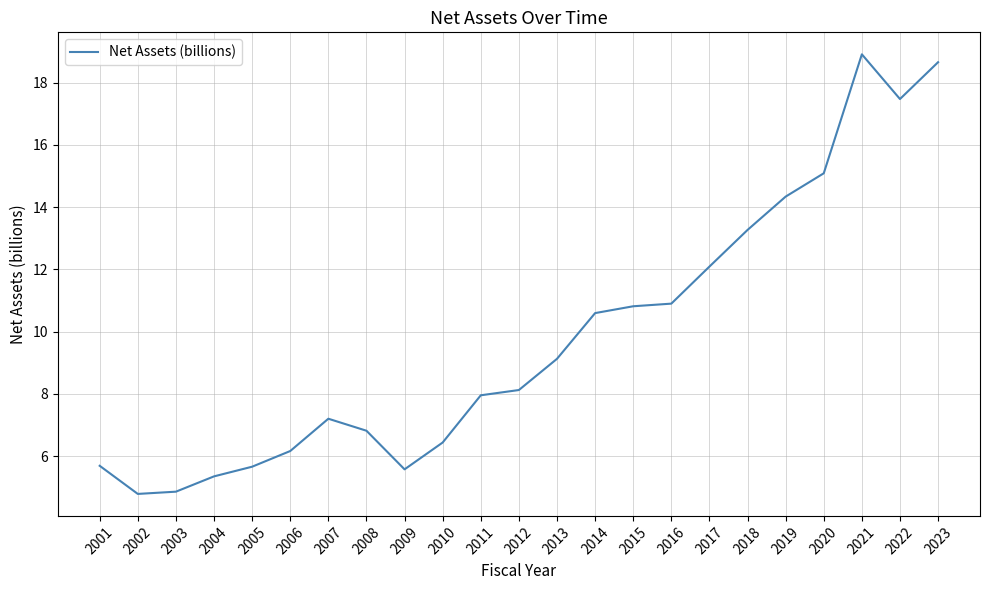

Is it true that the value at 2013 is 16.1?

False